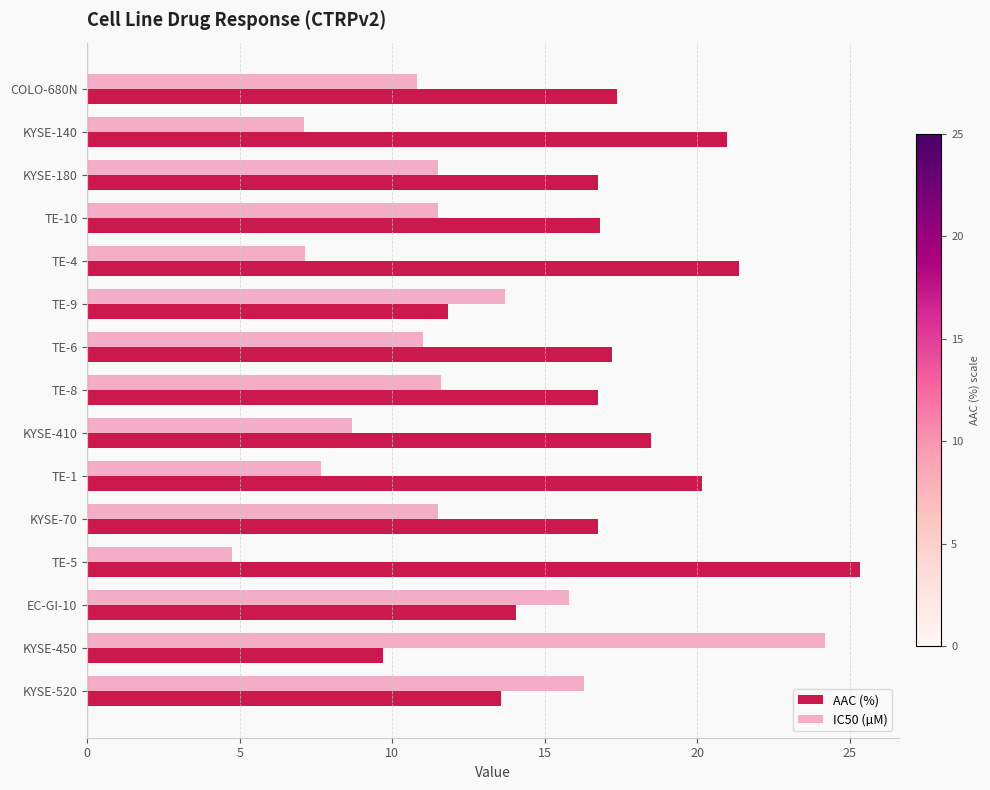

Rank the series at TE-1 from lowest to highest value.

IC50 (µM), AAC (%)